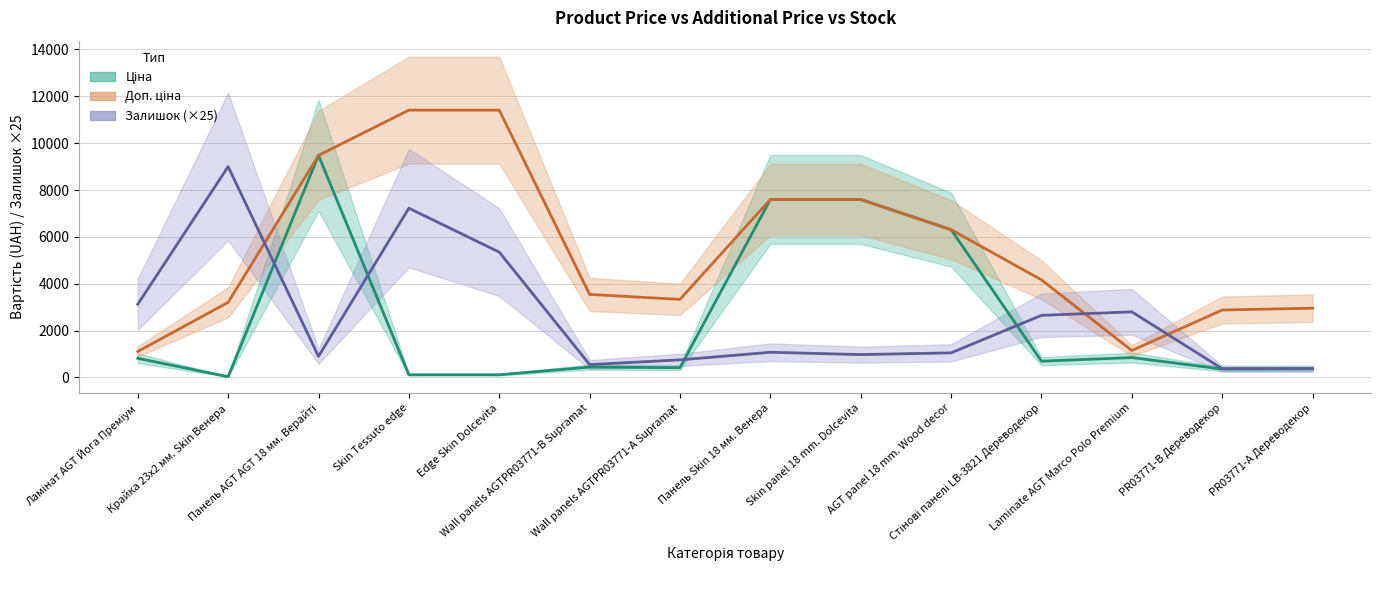

What is the total value across all series at Laminate AGT Marco Polo Premium?

4798.2